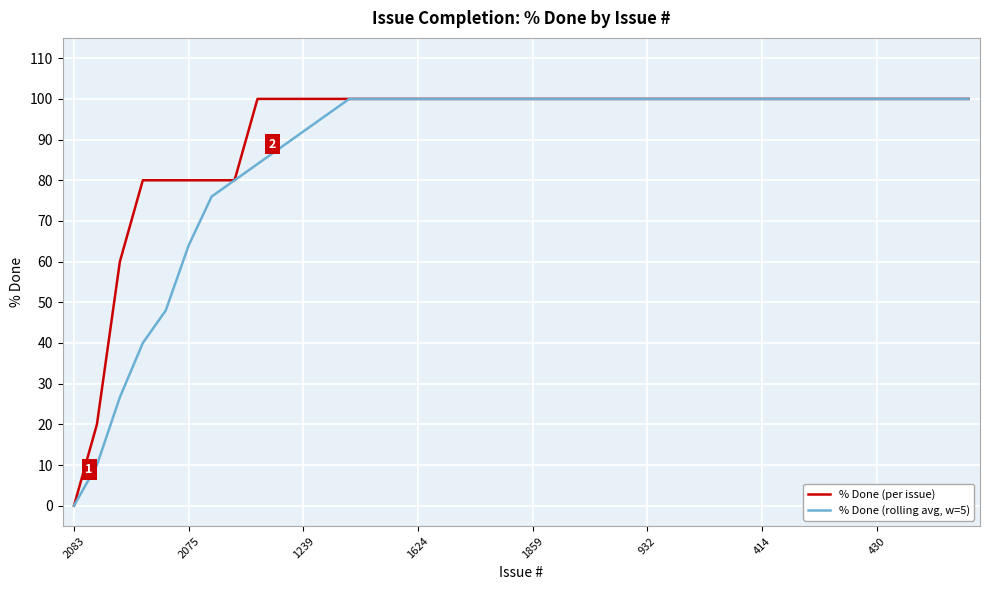

Does the chart display data point markers on the line(s)?

No